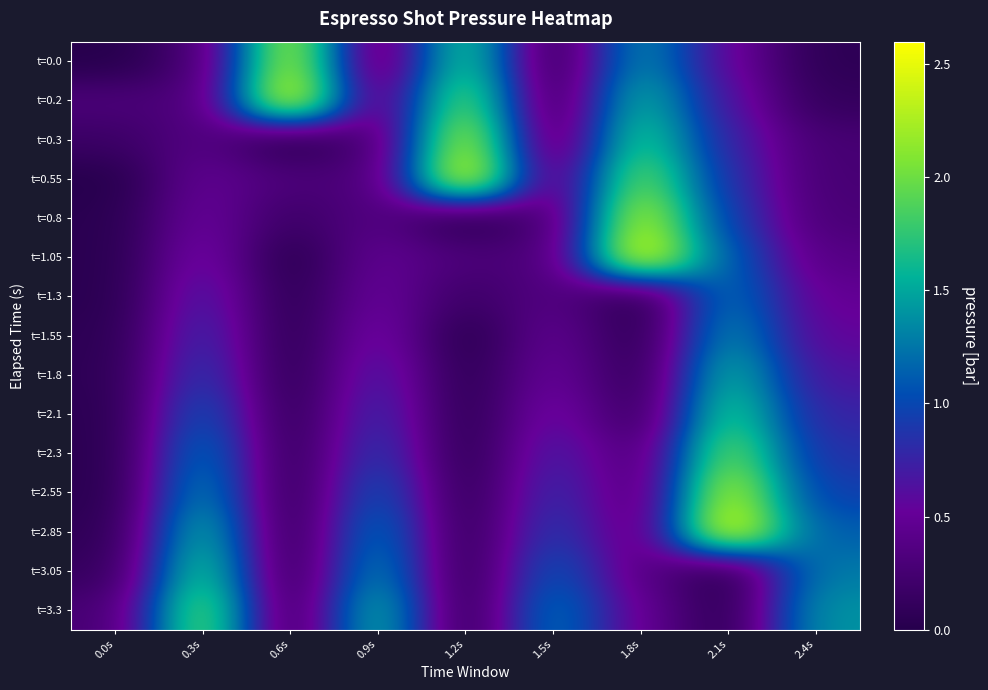

At which category is the sum across all series the highest?

2.1s